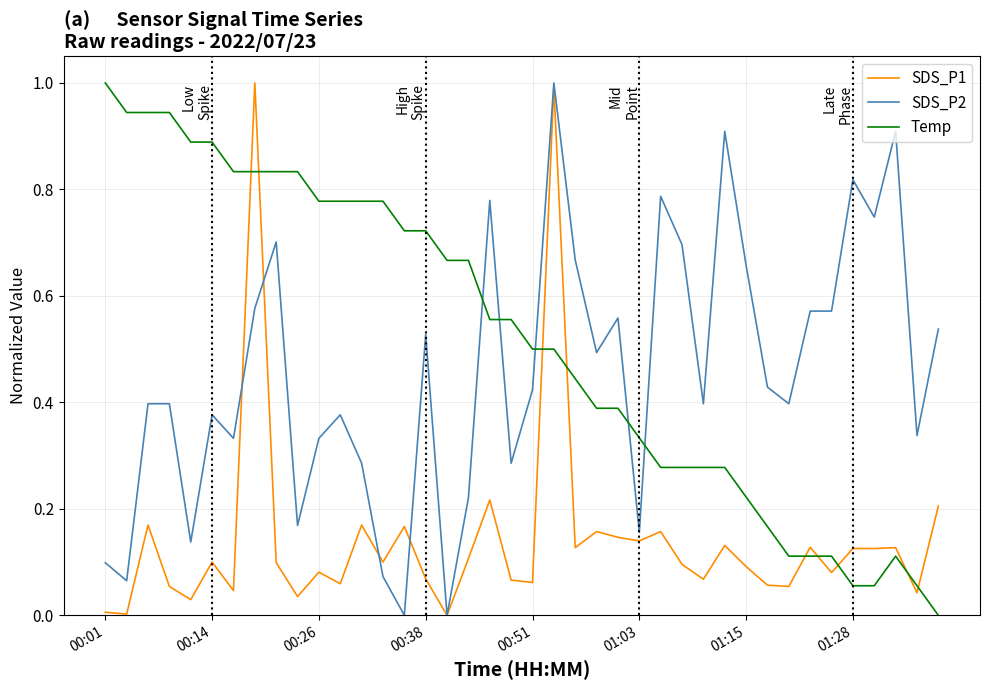

List the series in order of their overall mean, highest first.

Temp, SDS_P2, SDS_P1